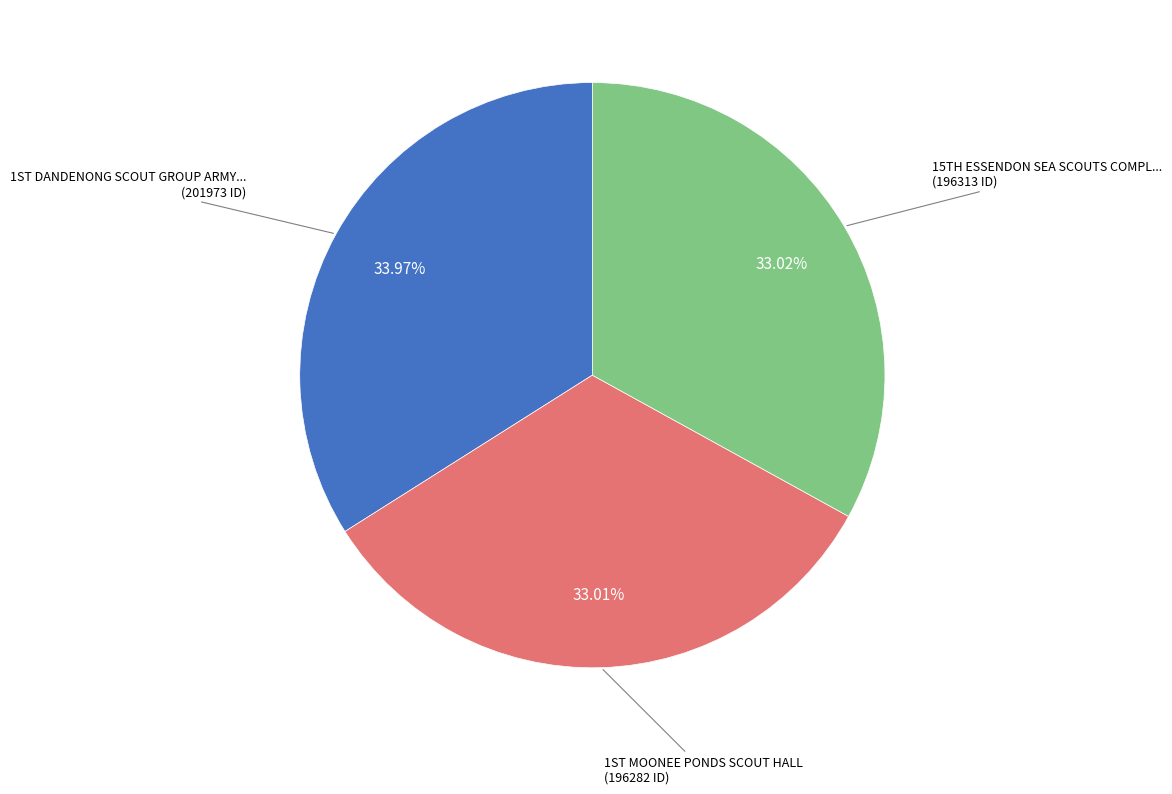

Is there any slice that represents more than half of the pie?

No